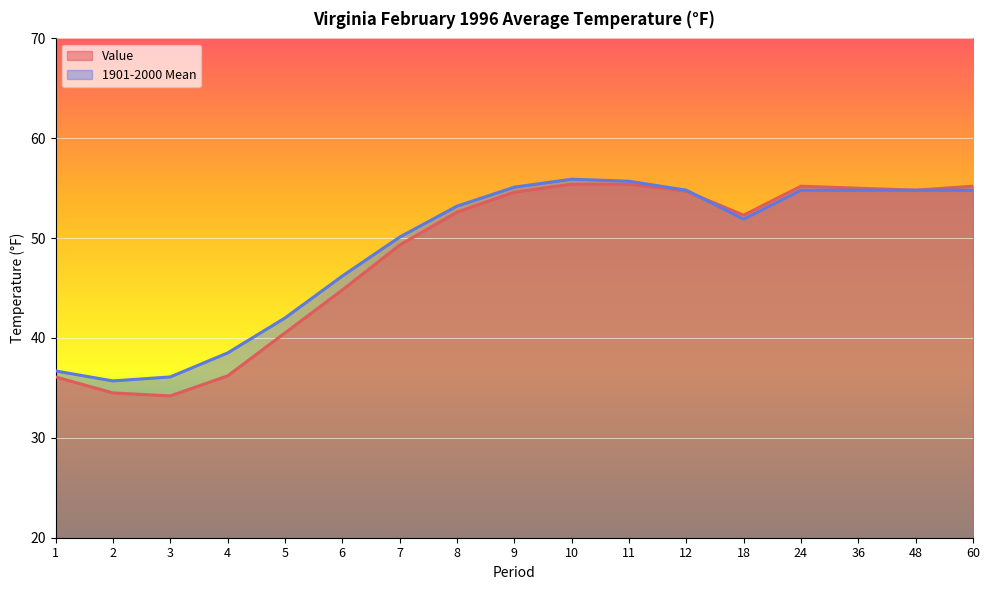

What is the average value of the 1901-2000 Mean series?

48.9